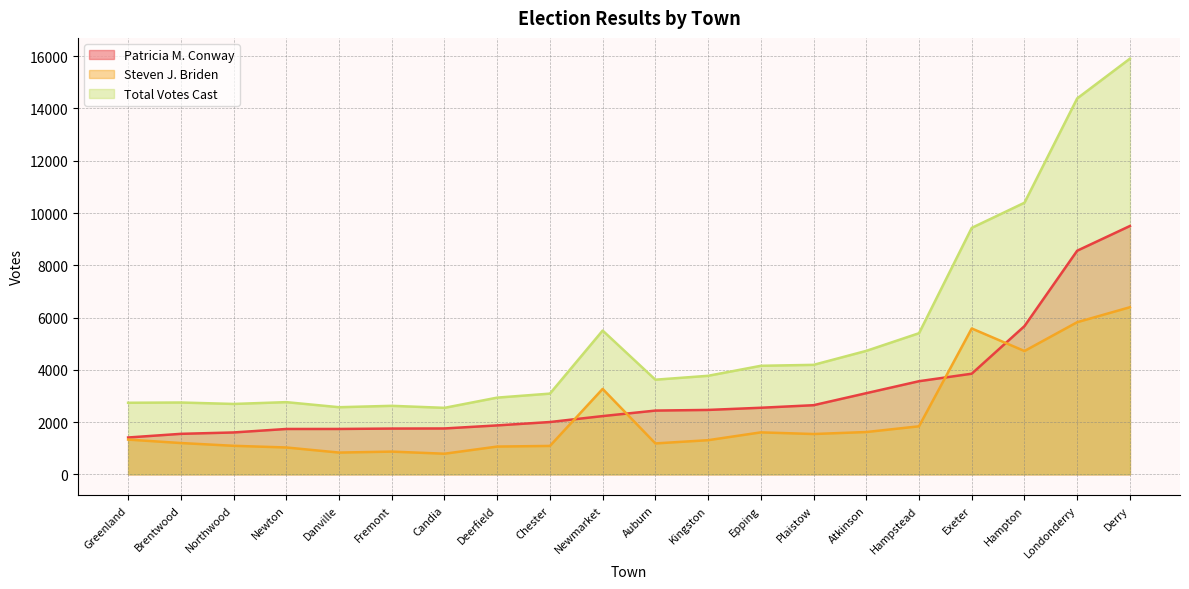

In Steven J. Briden, how many points are lower than both neighbors (excluding endpoints)?

5